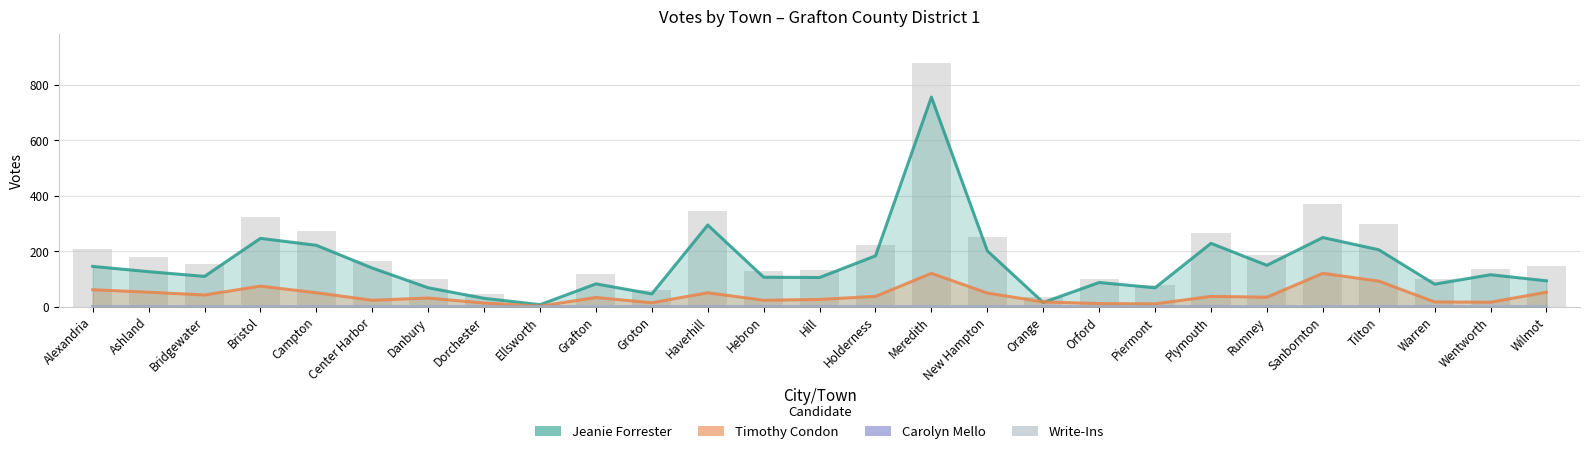

Which series has the largest total across all categories?

Jeanie Forrester